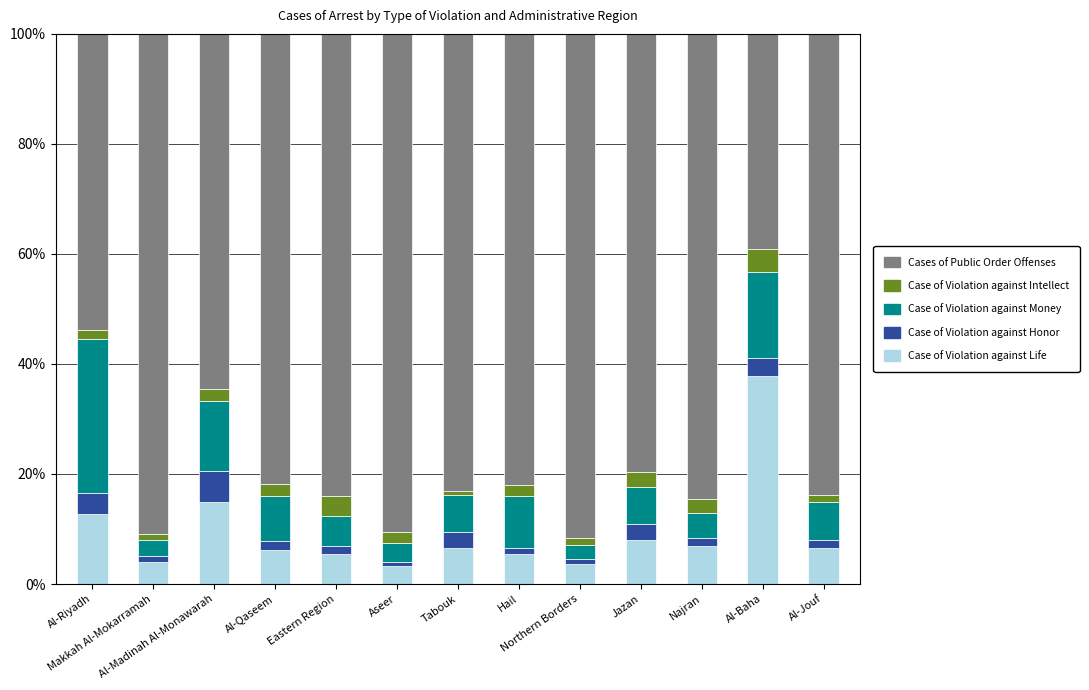

Are the bars grouped side by side (vs. stacked)?

No